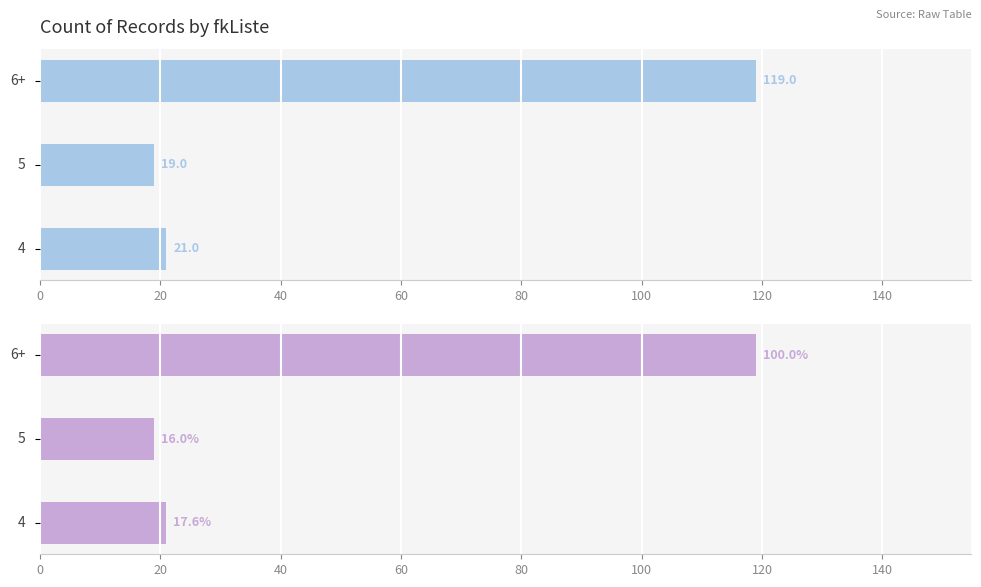

What is the greatest value displayed?

119